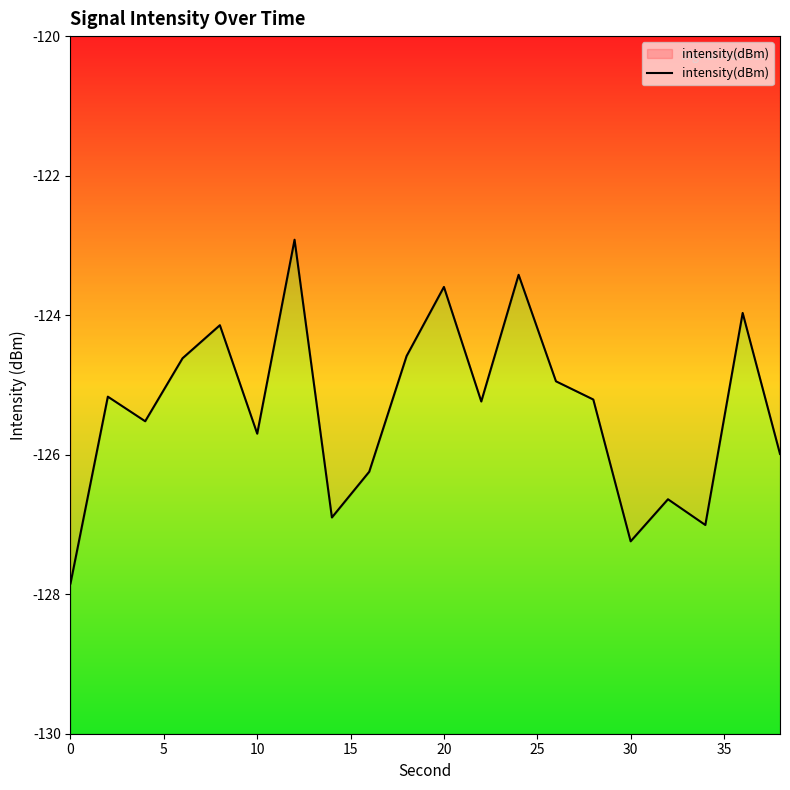

The chart shows a value of -41.2 at 14. True or false?

False